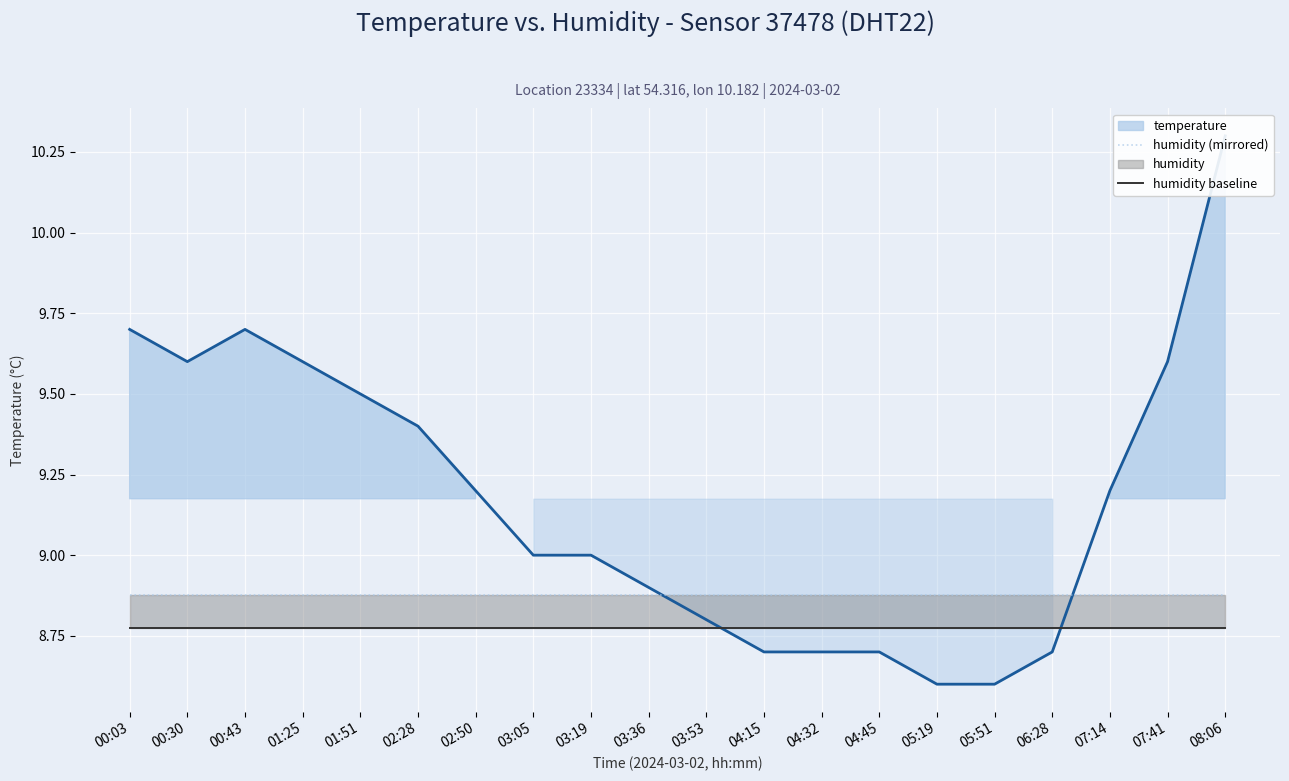

Which category has the highest value in the temperature series?

08:06